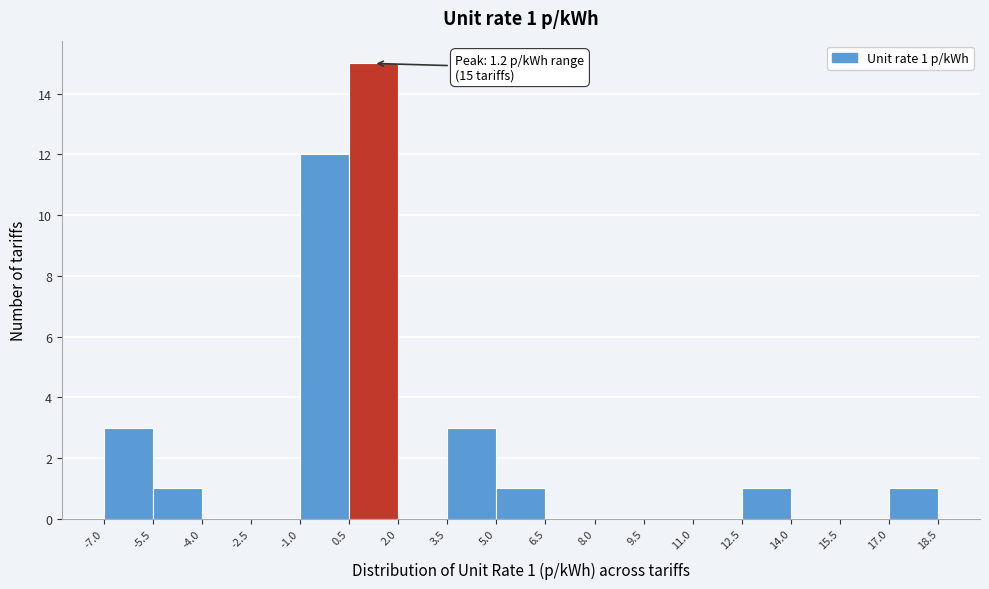

Over which range of the x-axis is the bar tallest?

0.5 to 2.0